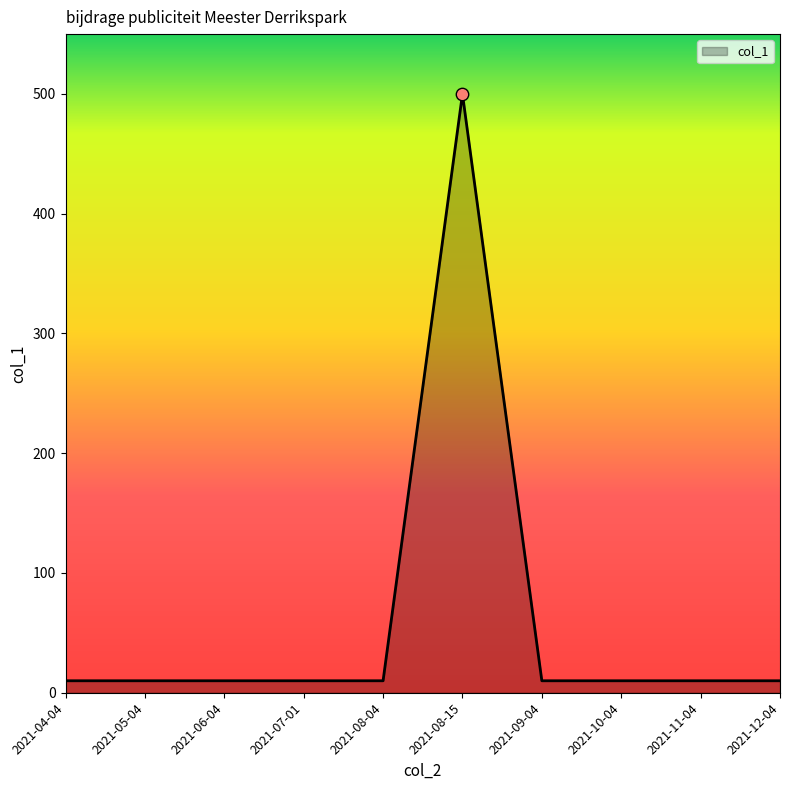

What is the maximum value shown in the chart?

500